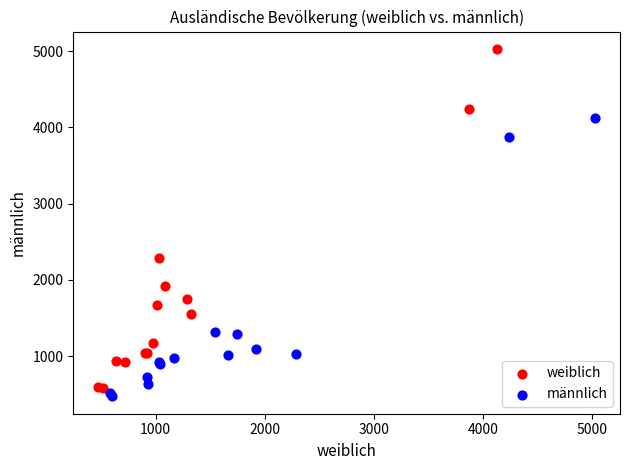

Which series contains the highest Y value?

weiblich